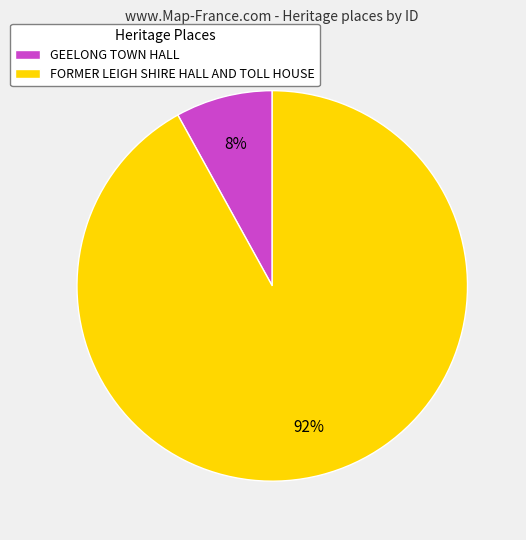

Count the number of slices in the pie.

2